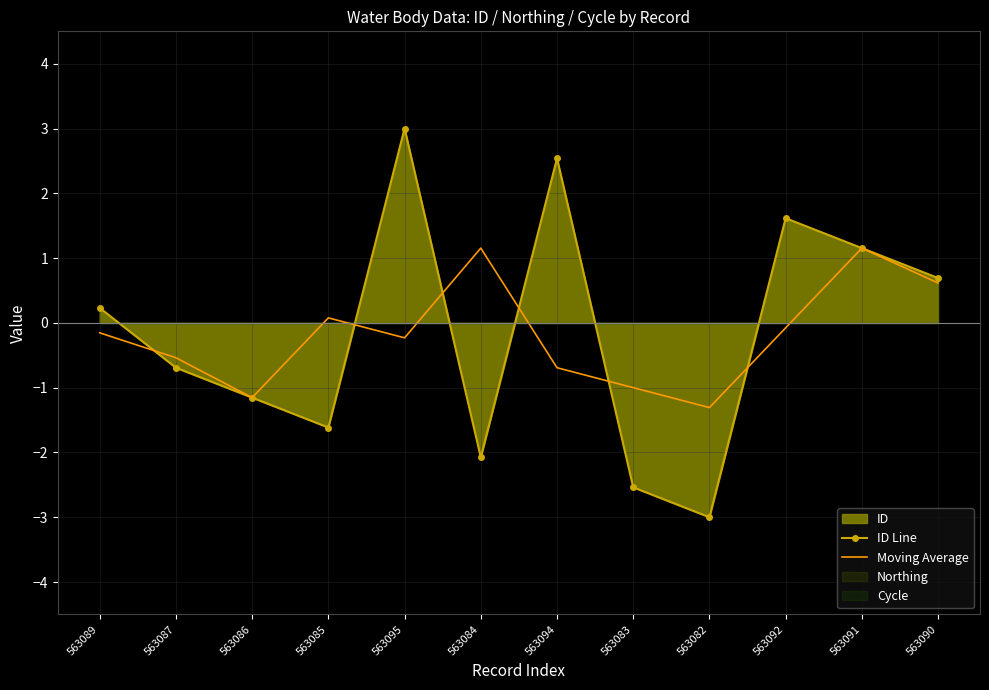

What is the maximum value for Moving Average?

1.2